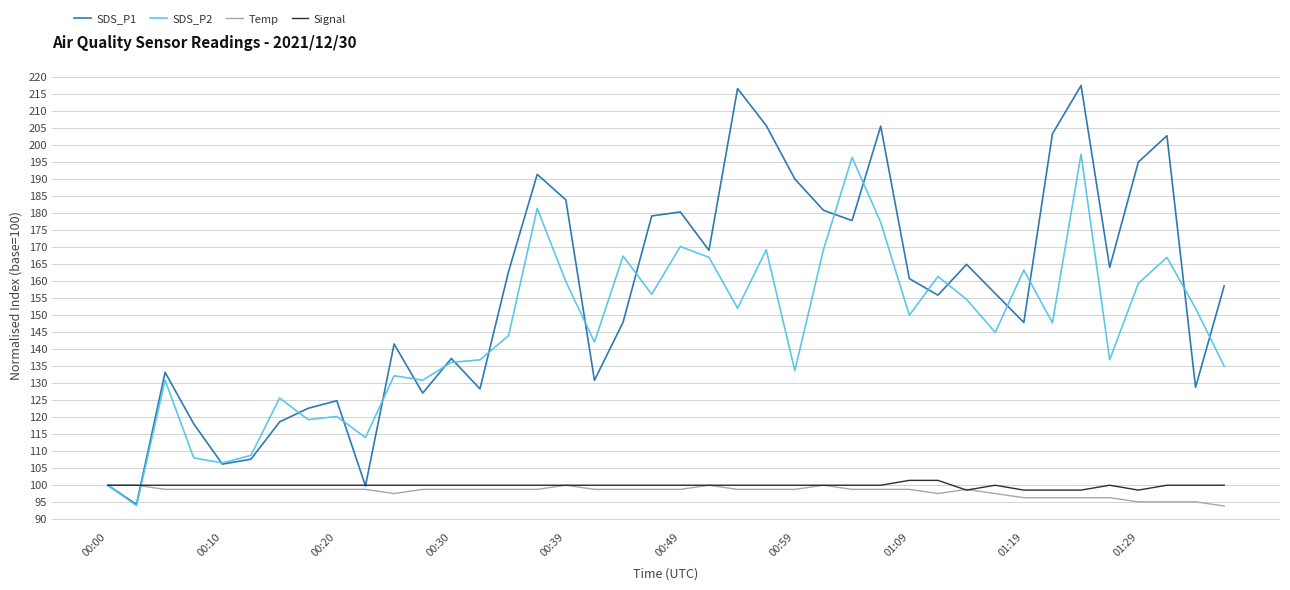

What is the maximum value shown in the chart?

217.4